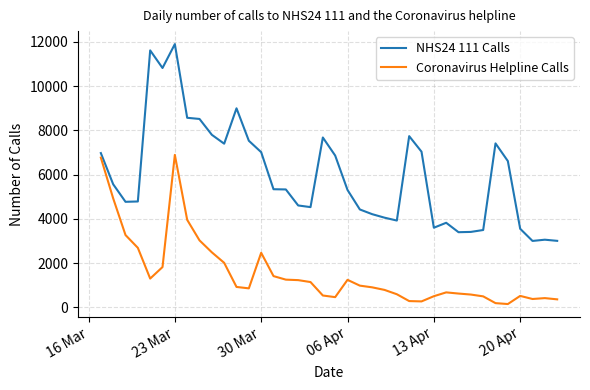

What is the difference between the maximum and second lowest values in the Coronavirus Helpline Calls series?

6702